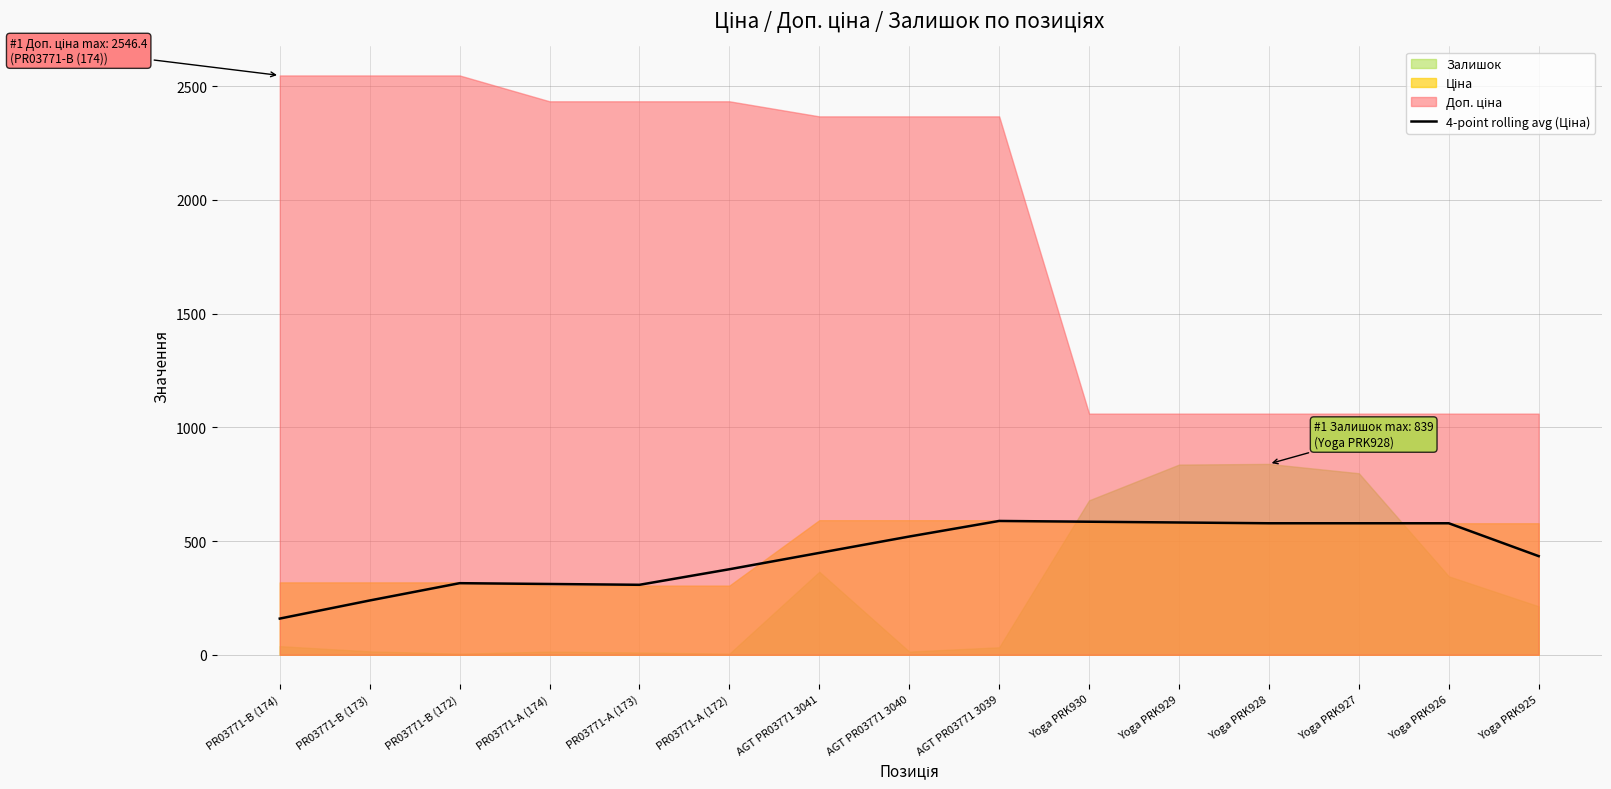

The chart shows a value of 238.7 at PR03771-B (173). True or false?

True